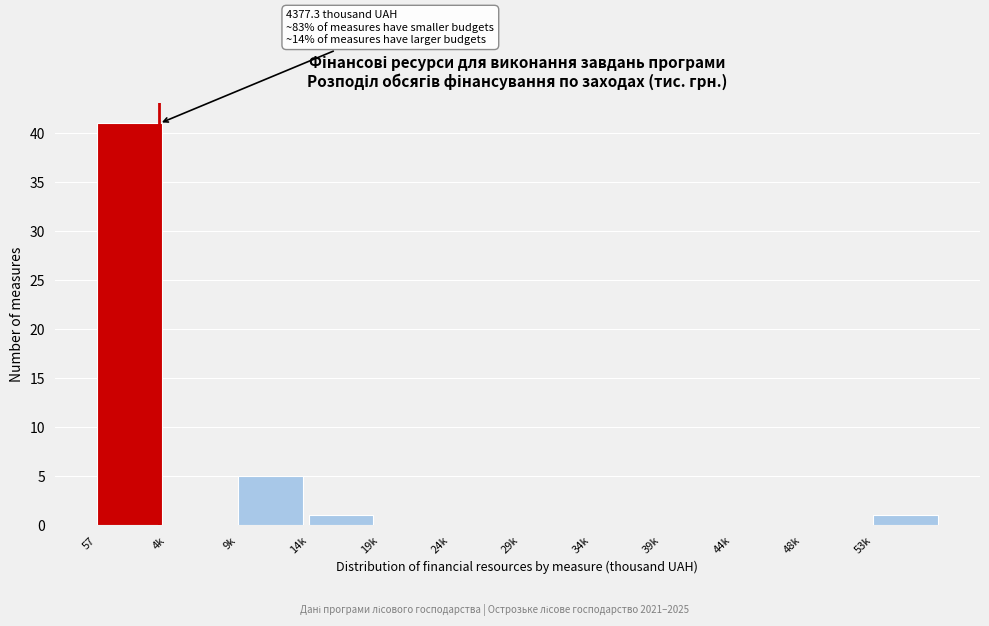

Reading left to right, transcribe all the data shown in this chart.

57=41	4k=0	9k=5	14k=1	19k=0	24k=0	29k=0	34k=0	39k=0	44k=0	48k=0	53k=1